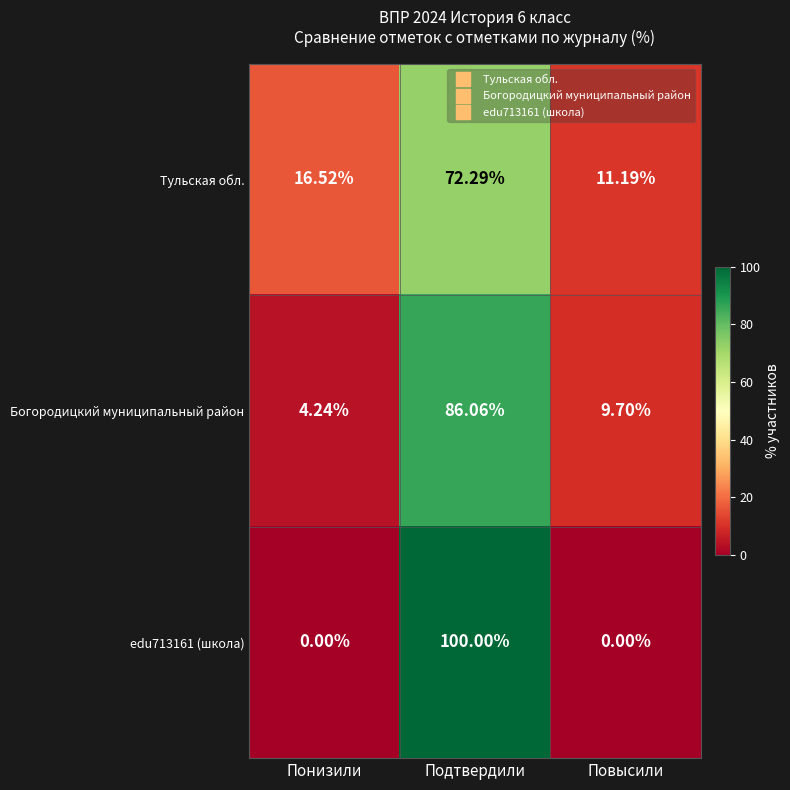

Which series has the largest range (max minus min)?

edu713161 (школа)